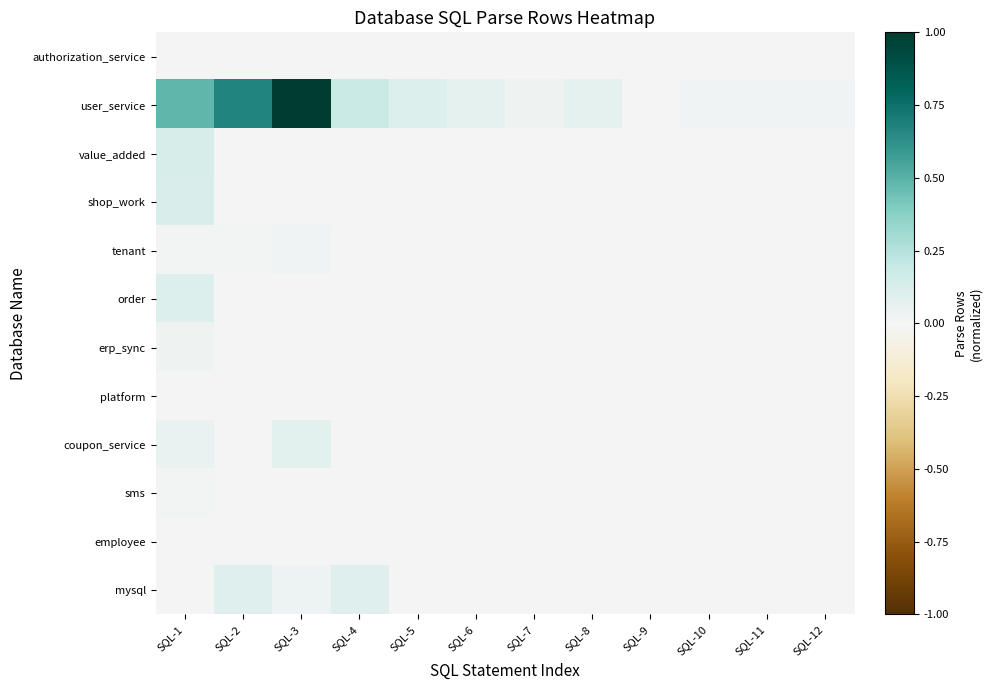

At how many categories does at least one series exceed 0?

12